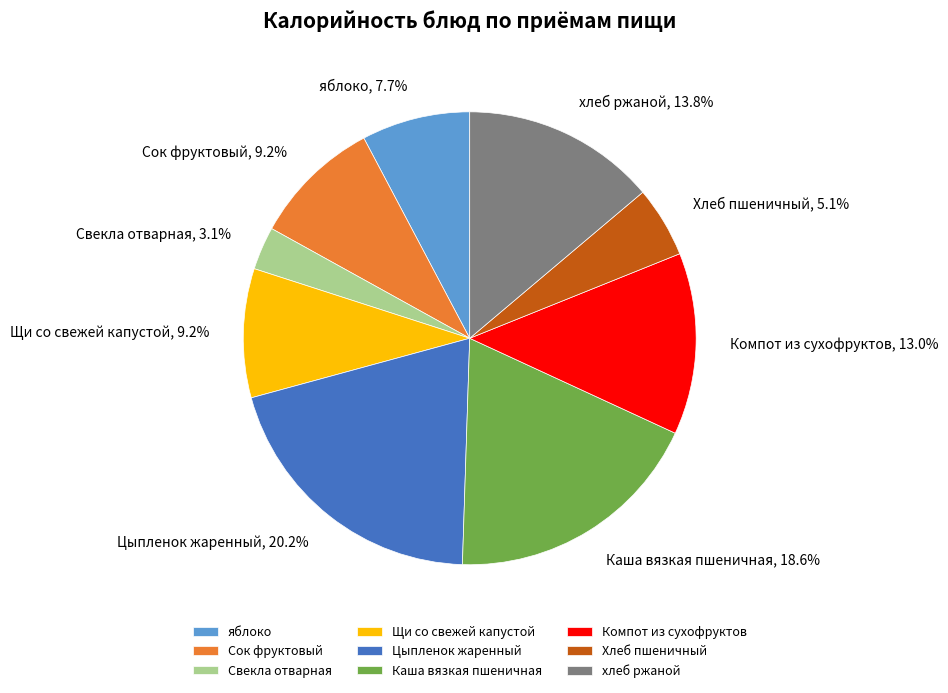

How many segments does this pie chart have?

9